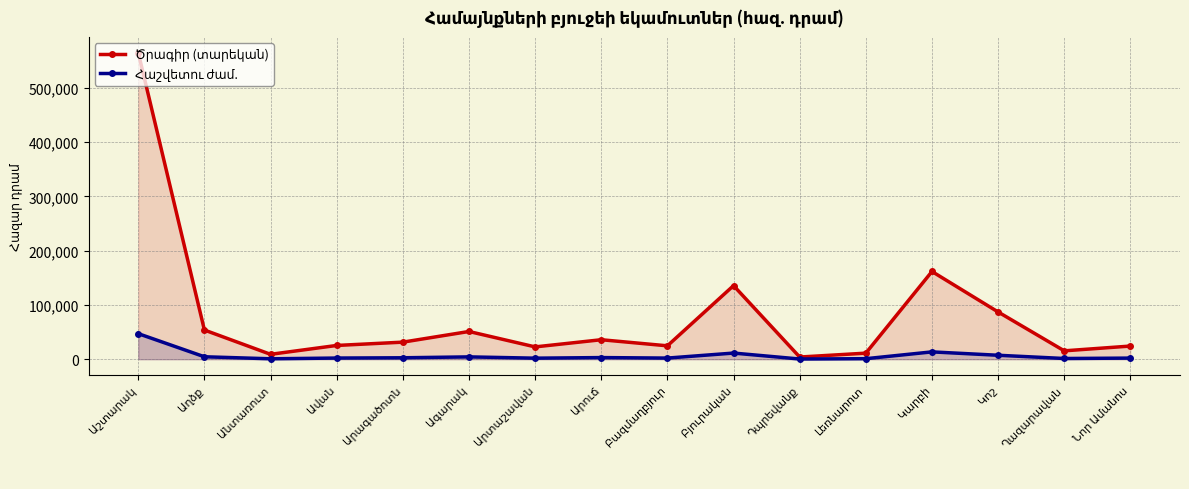

What are all the series names shown in the legend?

Ծրագիր (տարեկան), Հաշվետու ժամ.